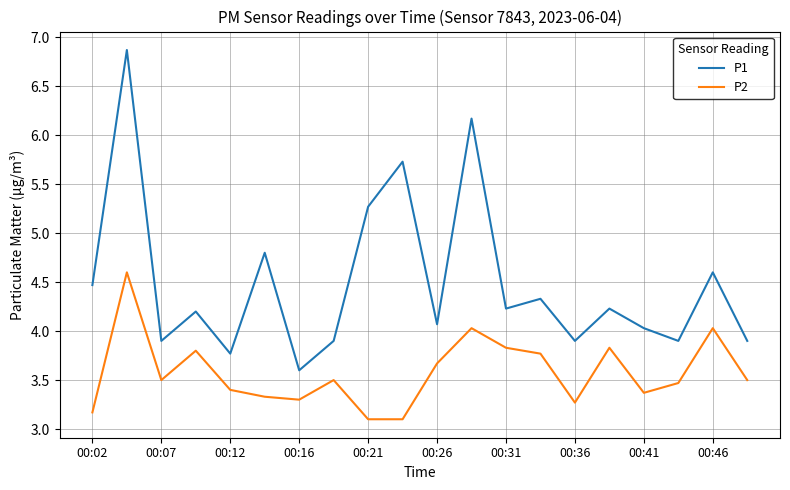

How many lines are shown in the chart?

2